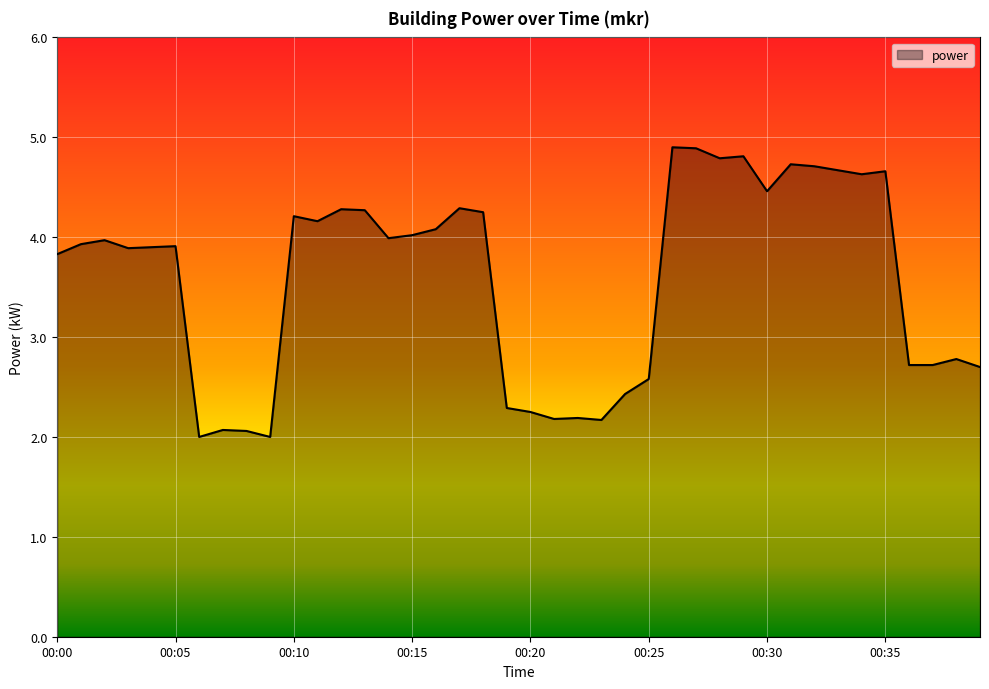

What is the greatest value displayed?

4.9